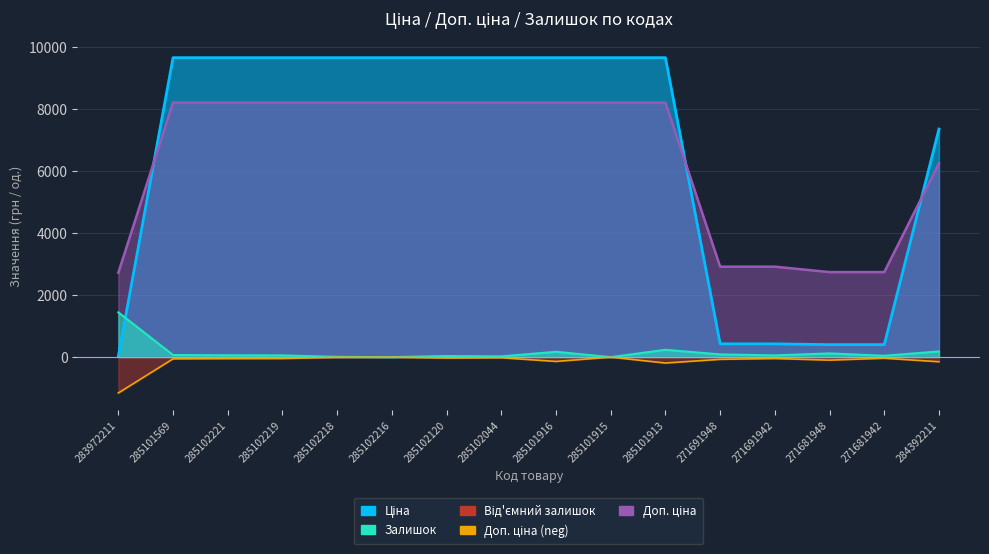

After their last crossing, which series has the higher values: Ціна or Доп. ціна?

Ціна